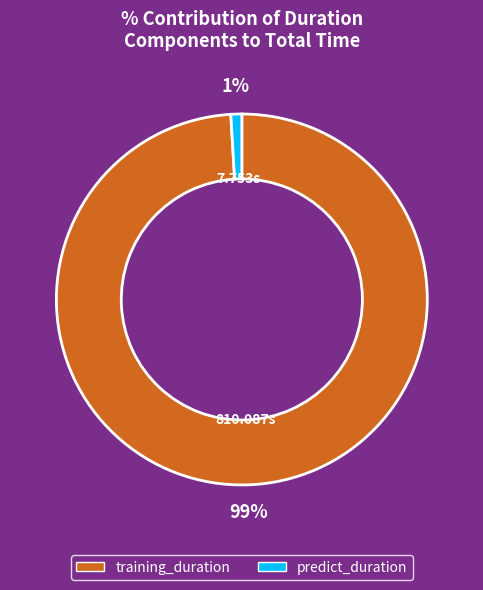

To the nearest percent, what is the difference between the training_duration and predict_duration slice percentages?

98%